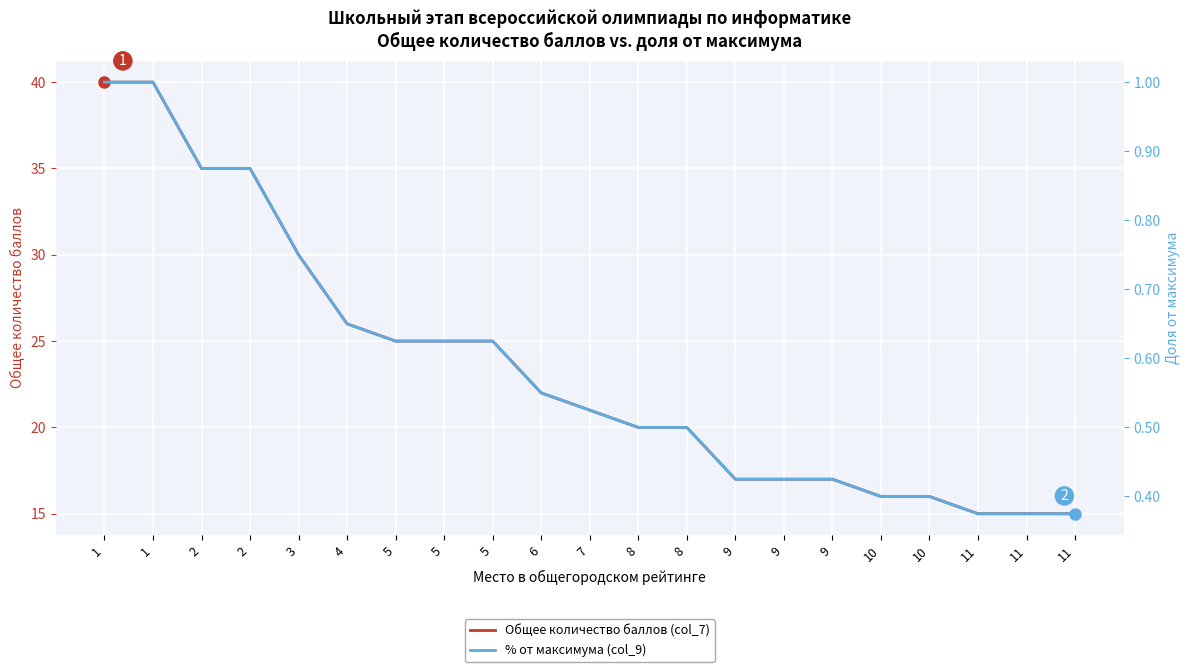

The Общее количество баллов (col_7) series shows 20.0 at 8. True or false?

True